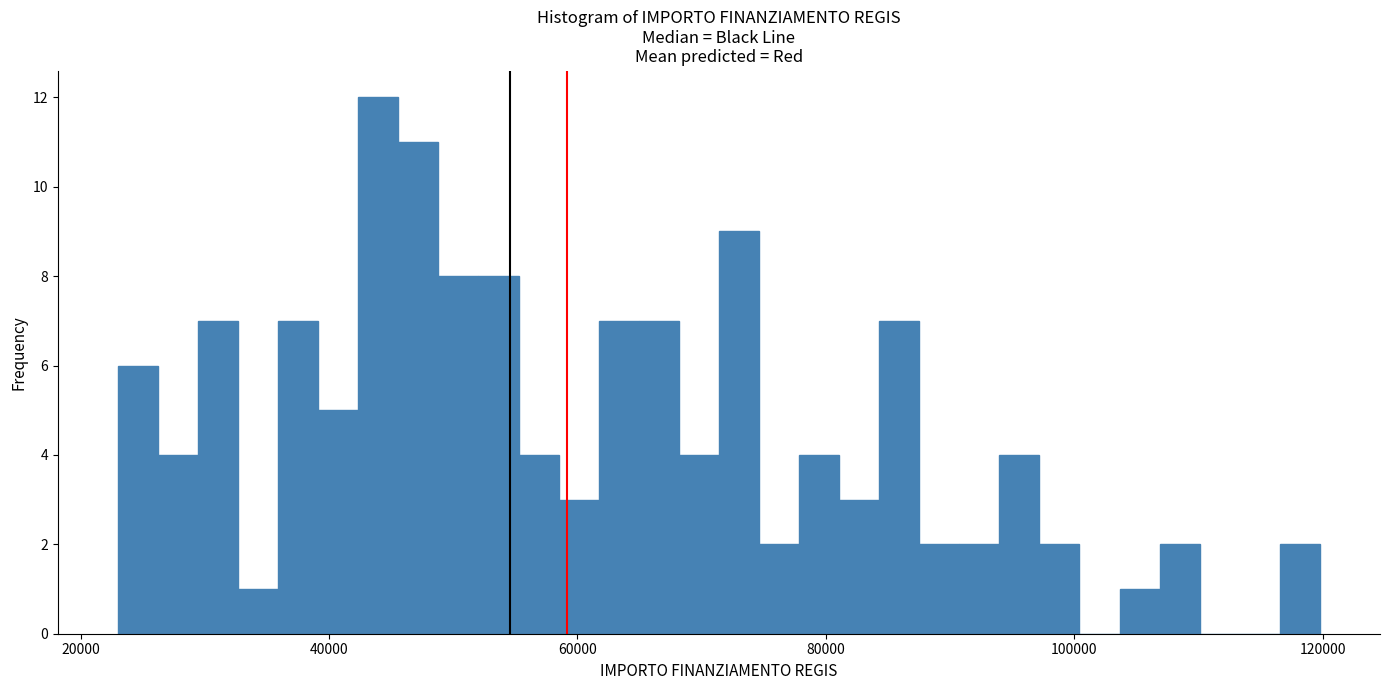

Read against the x-axis, roughly where is the centre of the tallest bar?

44000